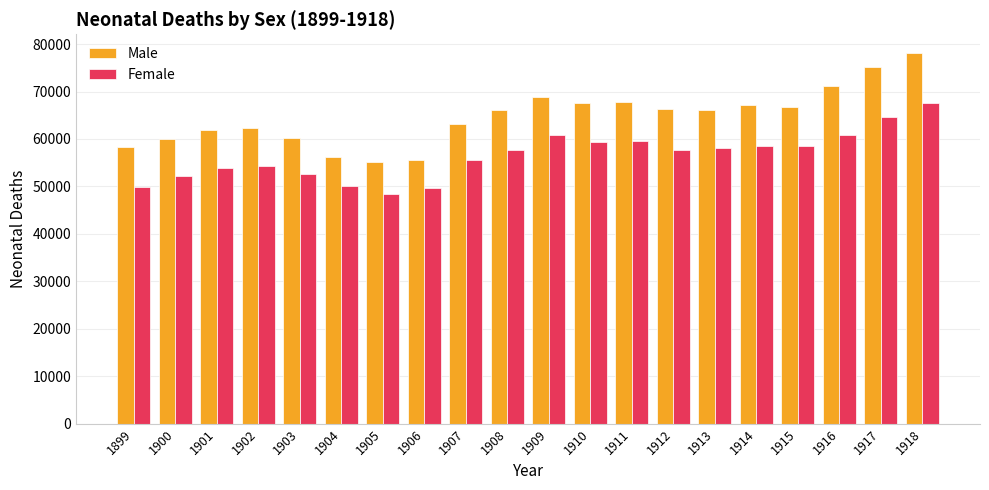

Which category has the highest value in the Female series?

1918